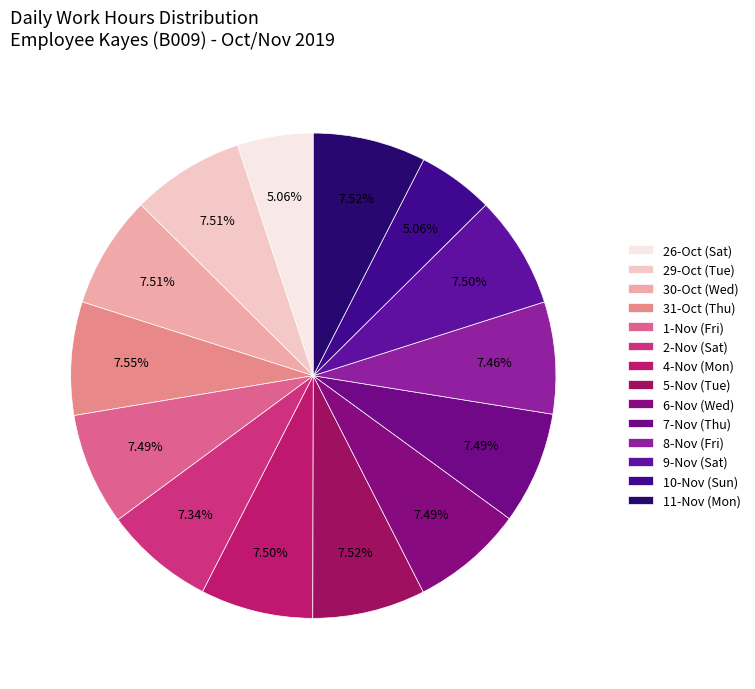

To the nearest percent, what is the average slice percentage?

7%